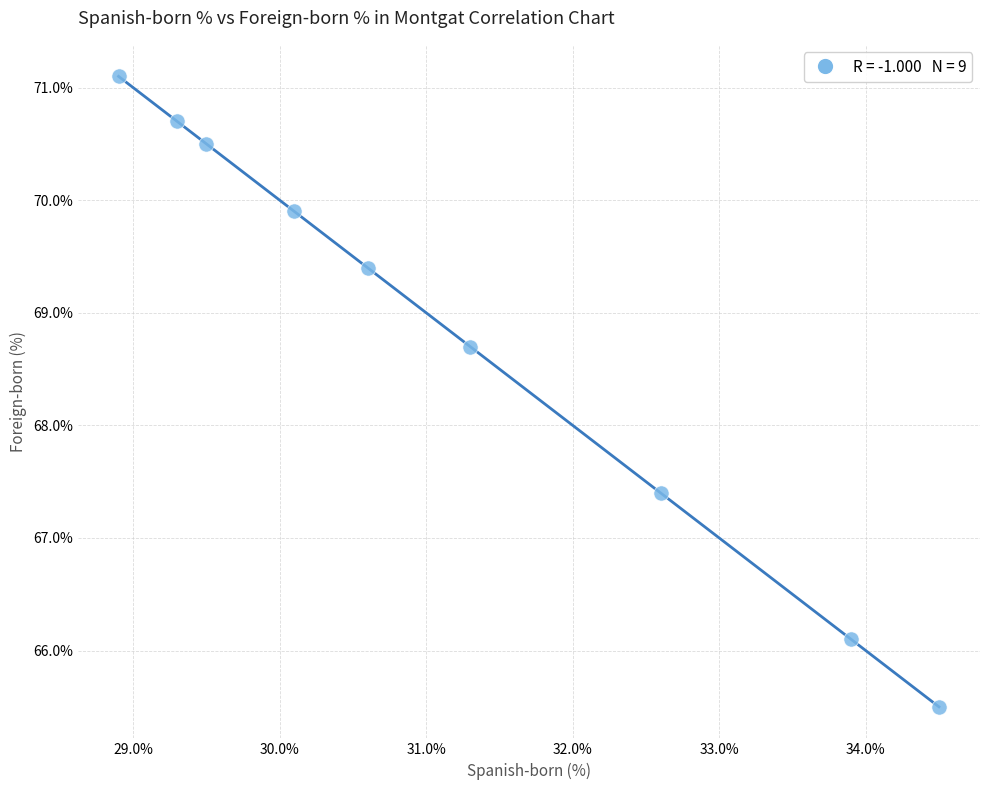

What is the range of X values (max minus min)?

5.6